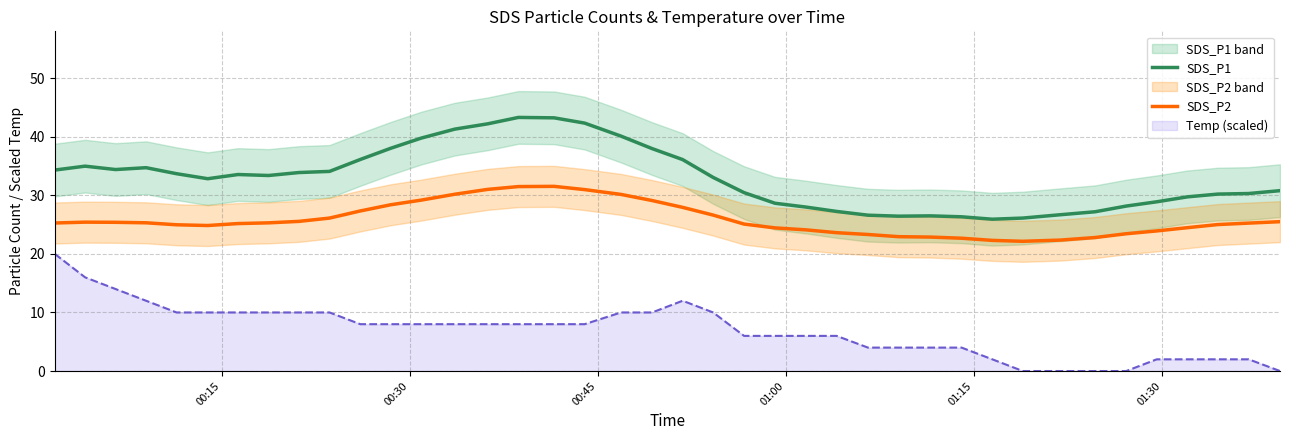

True or false: SDS_P2 and Temp (scaled) intersect in this chart.

False